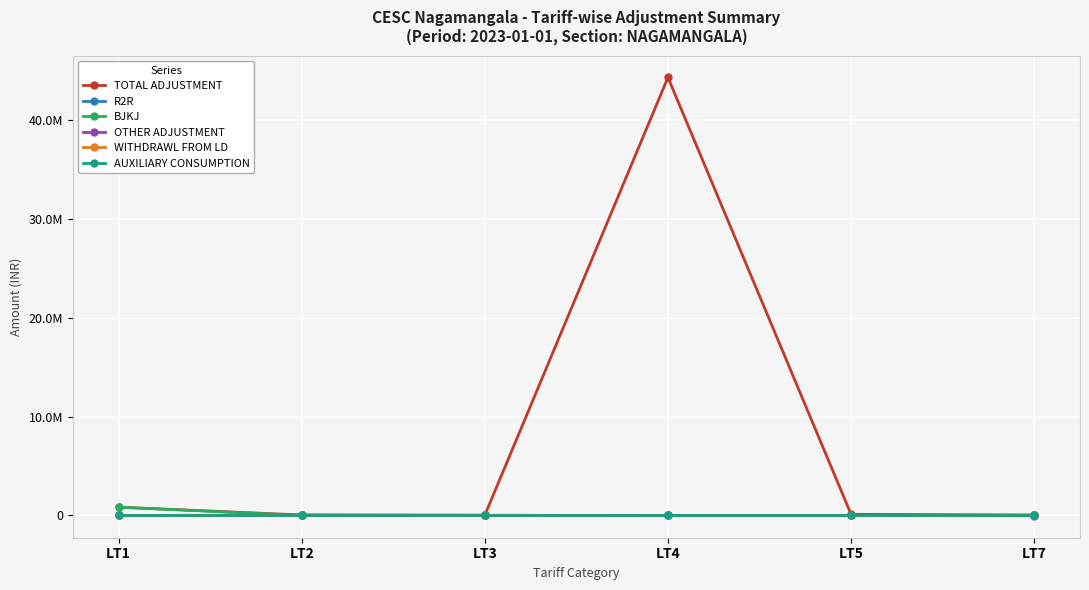

What are all the series names shown in the legend?

TOTAL ADJUSTMENT, R2R, BJKJ, OTHER ADJUSTMENT, WITHDRAWL FROM LD, AUXILIARY CONSUMPTION